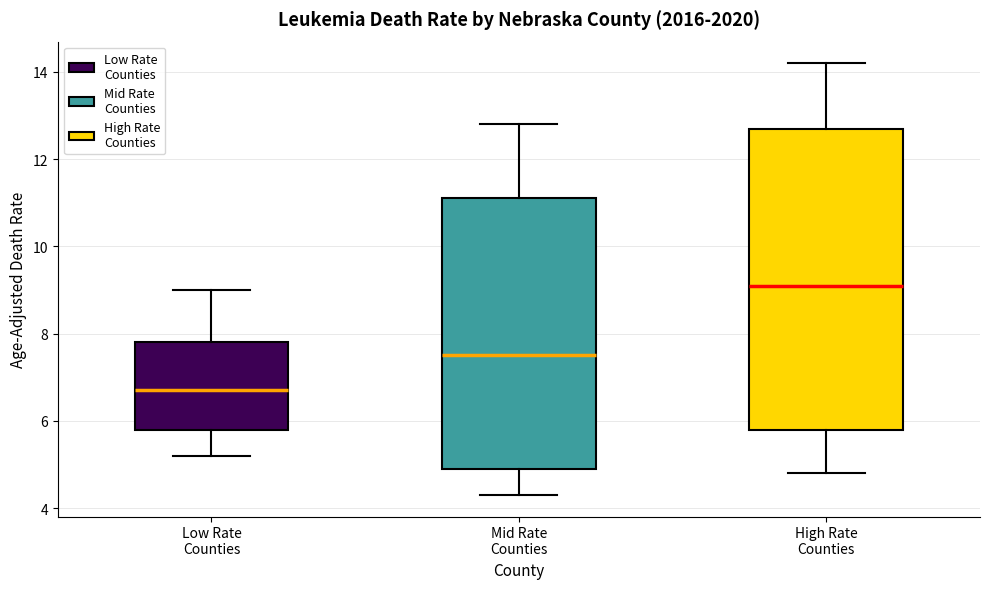

Which box has the highest median line?

High Rate Counties